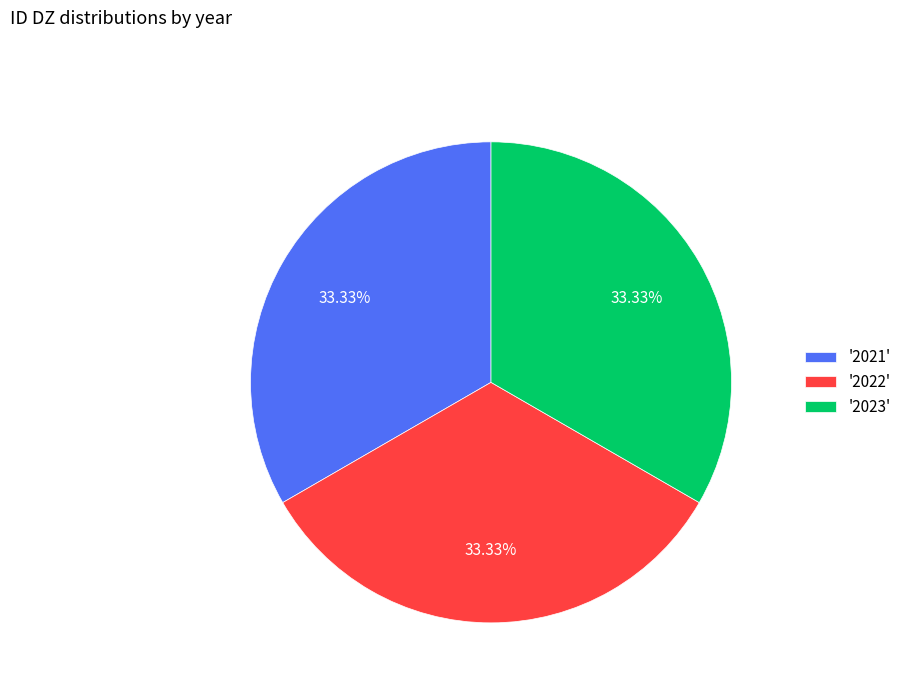

Do '2021' and '2022' together represent more than half of the pie?

Yes